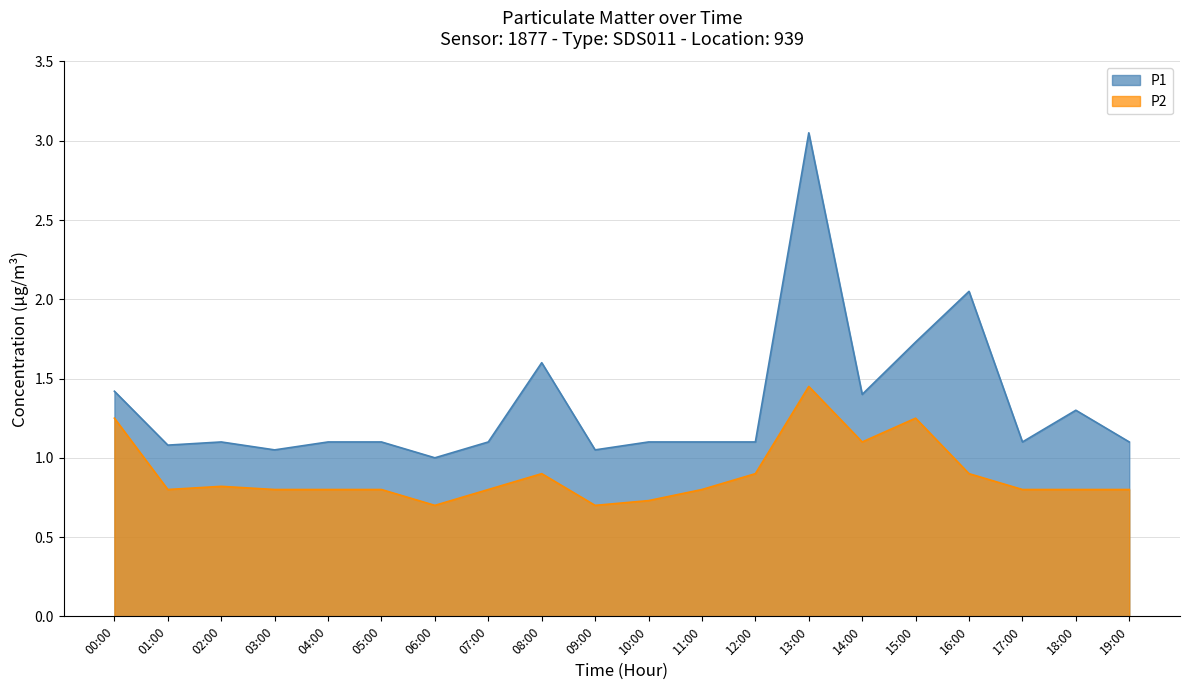

What is the average value of the P1 series?

1.3